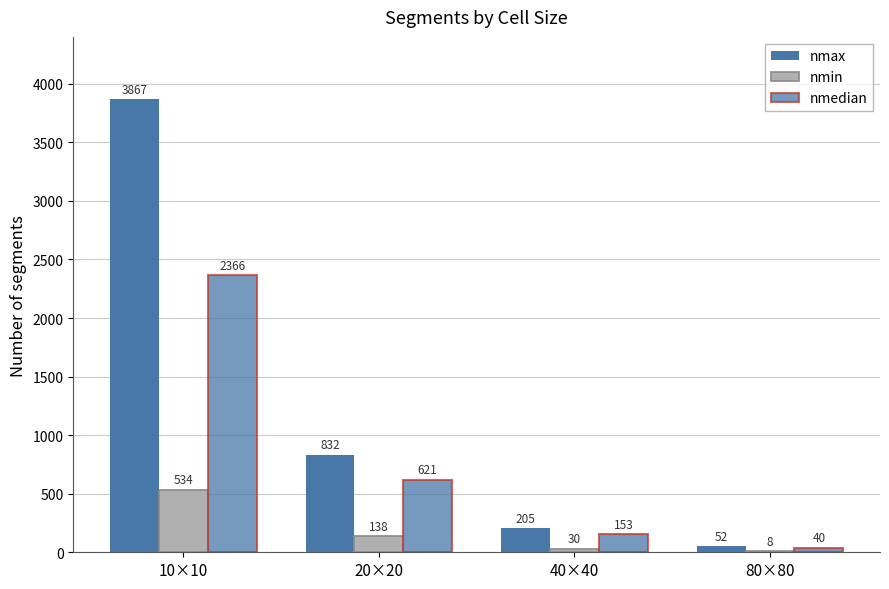

Reading left to right, transcribe all the data shown in this chart.

nmax: 3867	832	205	52
nmin: 534	138	30	8
nmedian: 2366	621	153	40